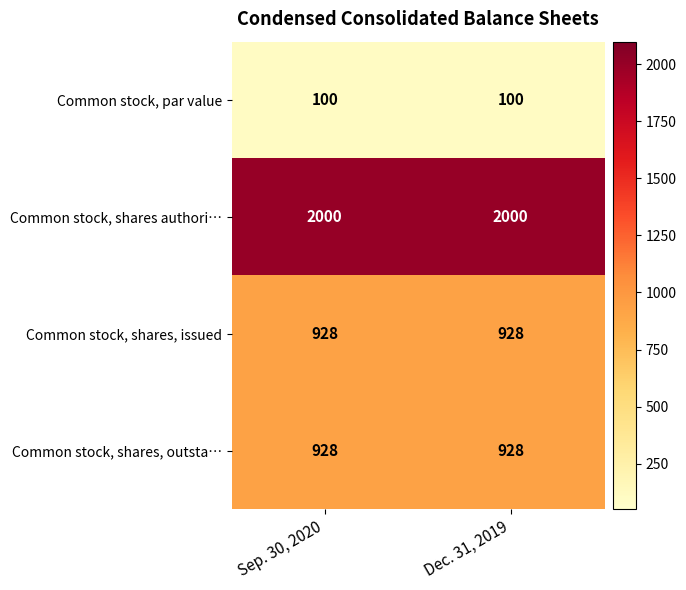

What is the spread (max minus min) of values at Sep. 30, 2020?

1900